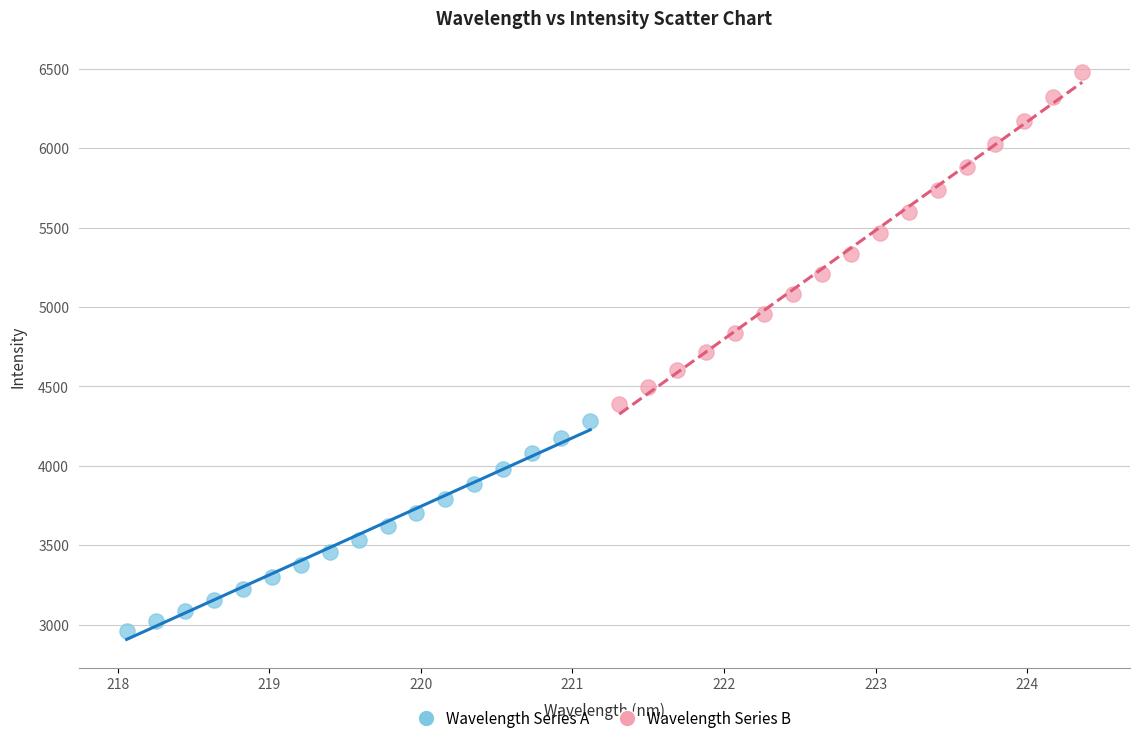

Which series has the widest spread of Y values?

Wavelength Series B